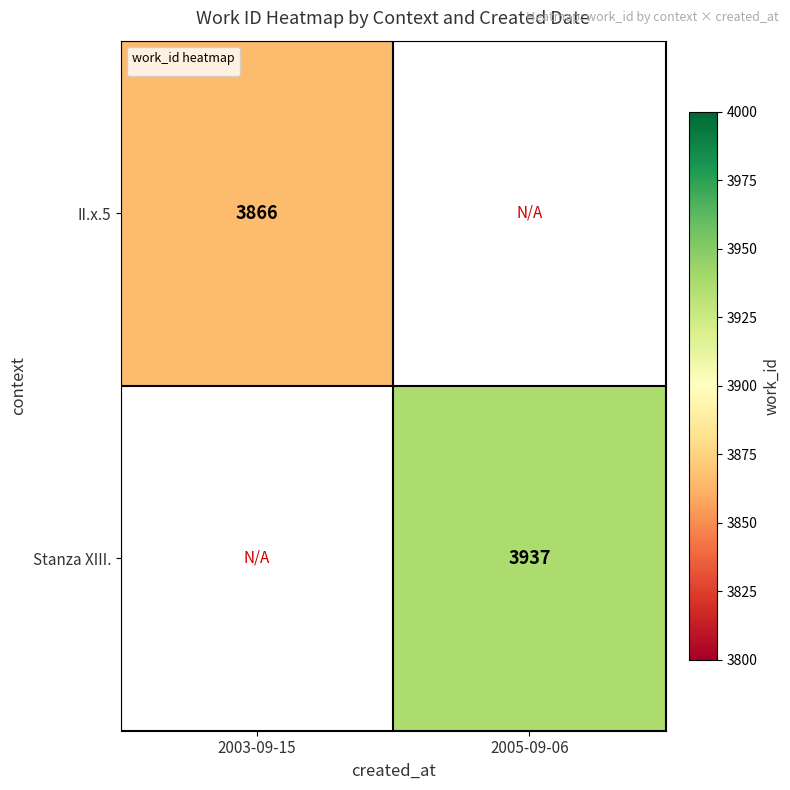

Is it true that II.x.5 equals 6207 at 2003-09-15?

False